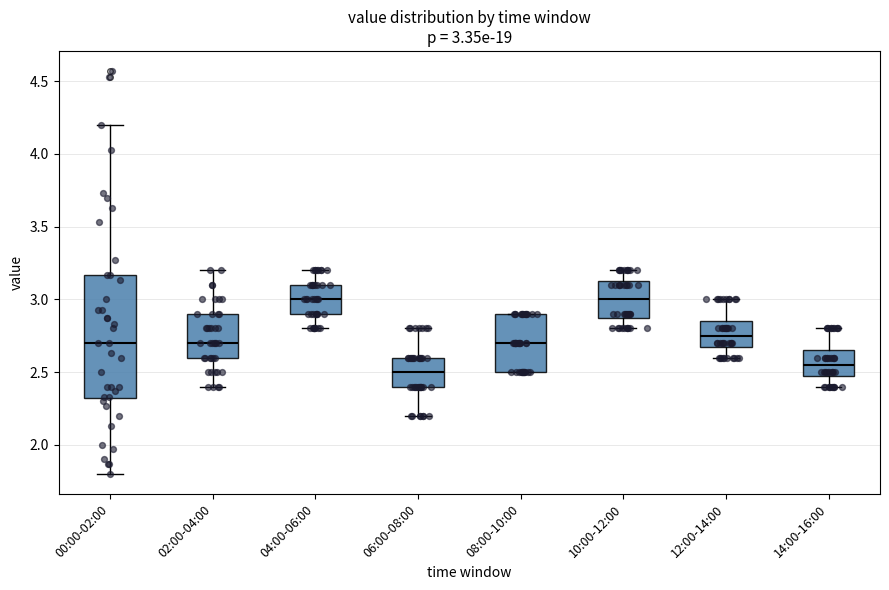

Comparing the boxes themselves (not the whiskers), which one is the tallest?

00:00-02:00